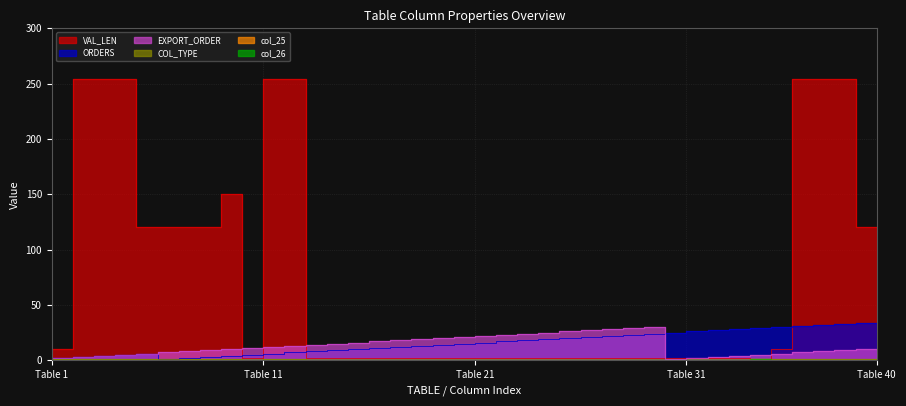

Where is the first local maximum for col_25?

35